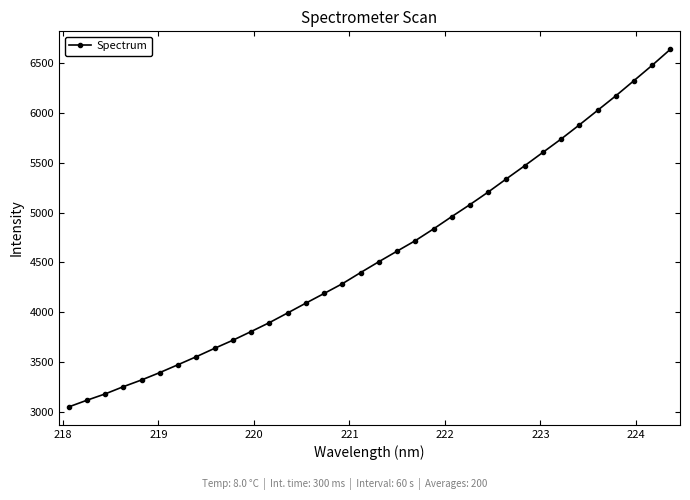

What is the minimum value shown in the chart?

3050.3